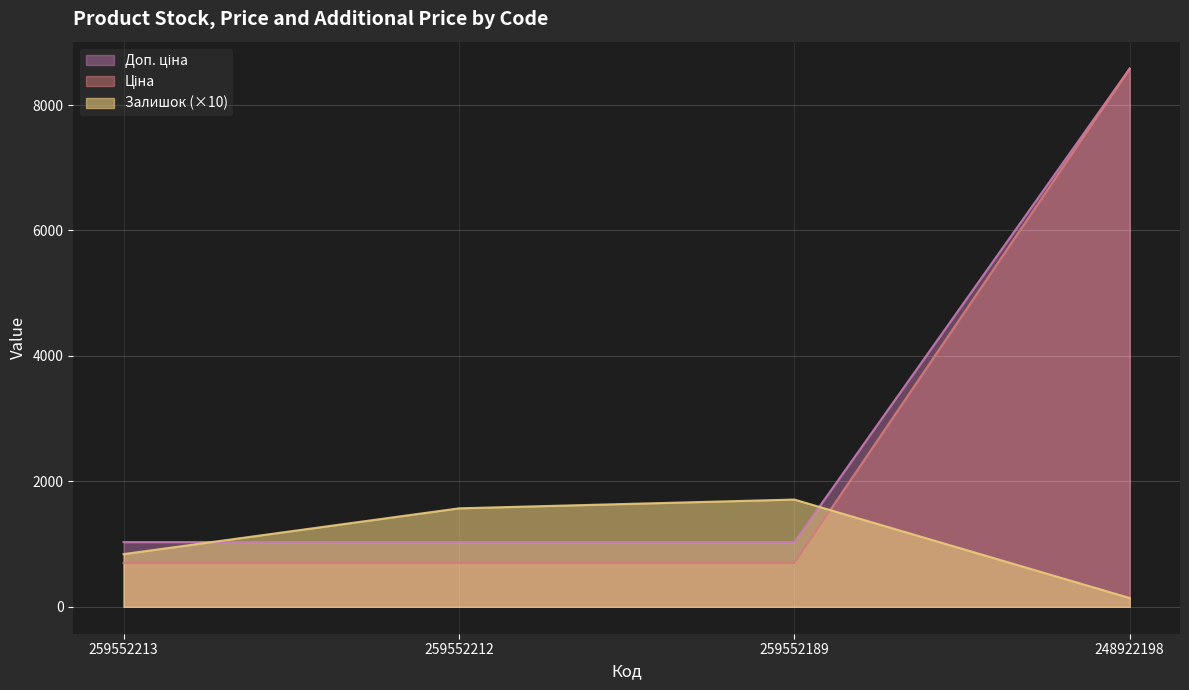

What is the value of the Залишок point at the 2nd from the left?

1570.0